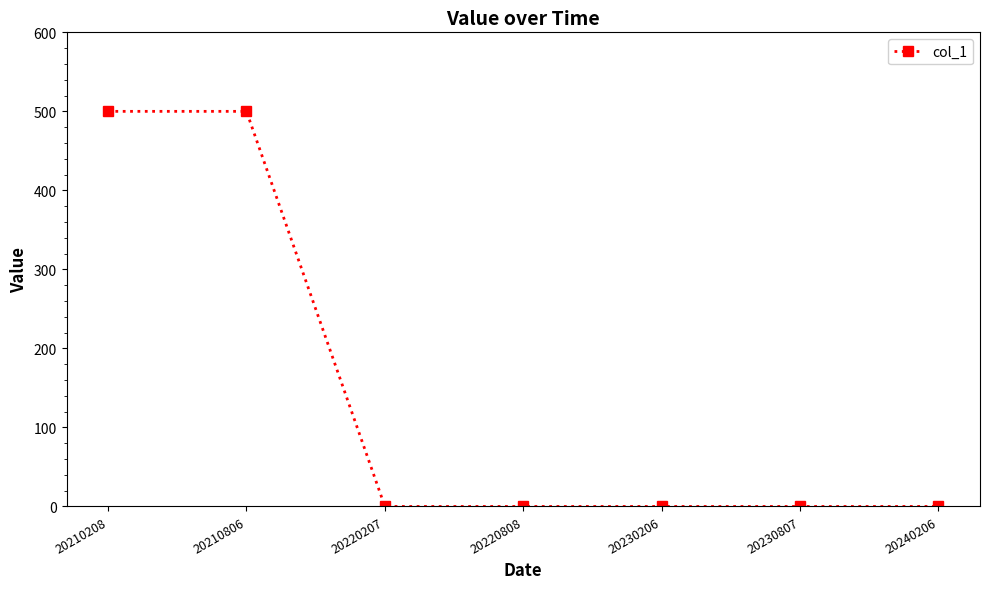

What is the greatest value displayed?

500